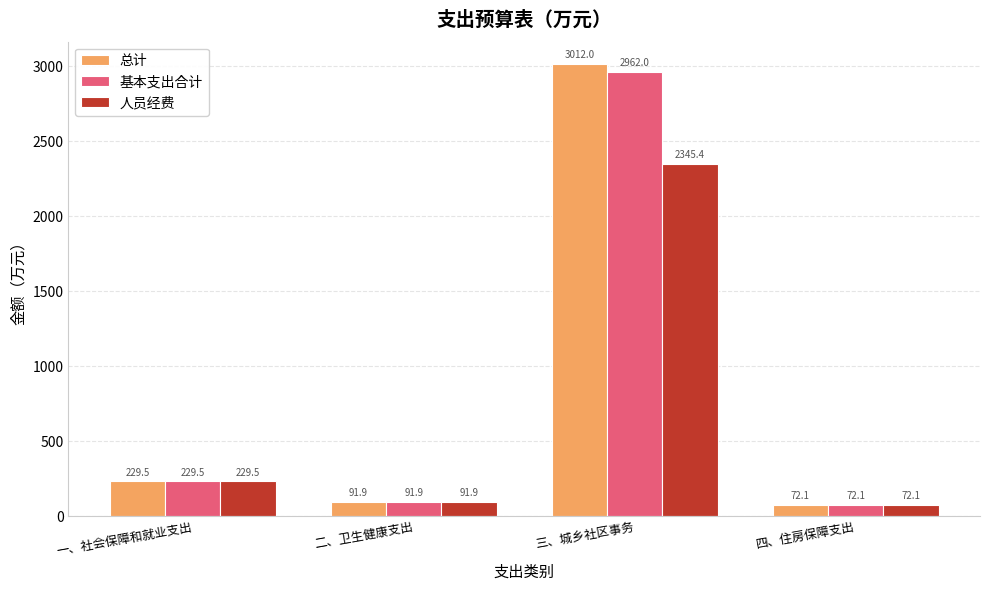

The value of 总计 at 一、社会保障和就业支出 is 229.5. True or false?

True